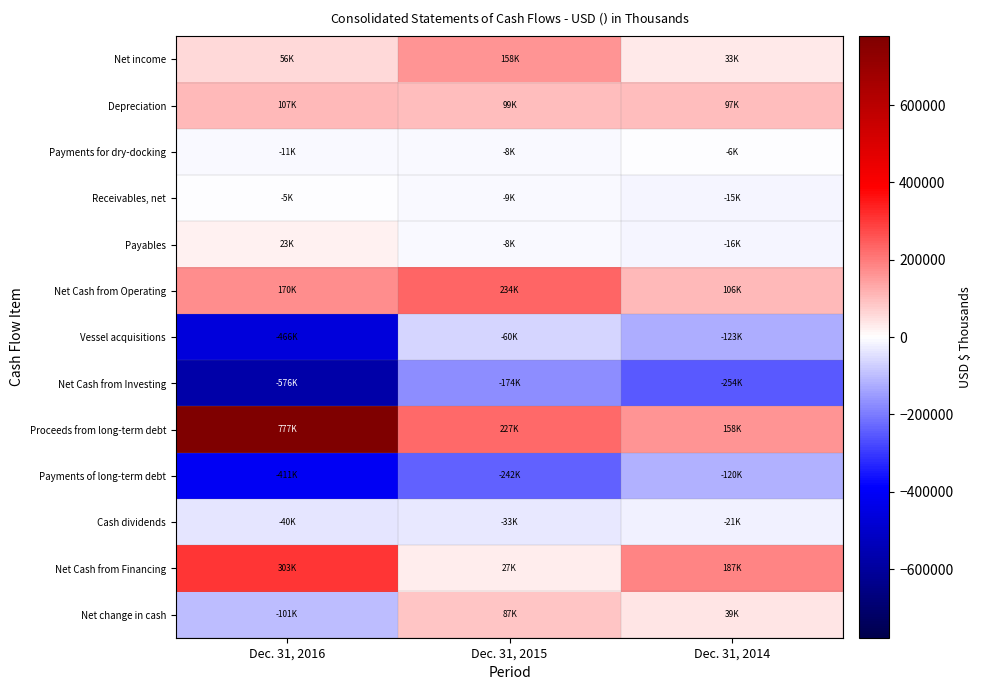

Reading left to right, extract all data points from this chart.

Net income: Dec. 31, 2016=56495	Dec. 31, 2015=158423	Dec. 31, 2014=33718
Depreciation: Dec. 31, 2016=107089	Dec. 31, 2015=99571	Dec. 31, 2014=97938
Payments for dry-docking: Dec. 31, 2016=-11606	Dec. 31, 2015=-8368	Dec. 31, 2014=-6055
Receivables, net: Dec. 31, 2016=-5448	Dec. 31, 2015=-9191	Dec. 31, 2014=-15948
Payables: Dec. 31, 2016=23399	Dec. 31, 2015=-8184	Dec. 31, 2014=-16061
Net Cash from Operating: Dec. 31, 2016=170354	Dec. 31, 2015=234409	Dec. 31, 2014=106971
Vessel acquisitions: Dec. 31, 2016=-466518	Dec. 31, 2015=-60934	Dec. 31, 2014=-123871
Net Cash from Investing: Dec. 31, 2016=-576075	Dec. 31, 2015=-174754	Dec. 31, 2014=-254307
Proceeds from long-term debt: Dec. 31, 2016=777536	Dec. 31, 2015=227437	Dec. 31, 2014=158533
Payments of long-term debt: Dec. 31, 2016=-411587	Dec. 31, 2015=-242367	Dec. 31, 2014=-120495
Cash dividends: Dec. 31, 2016=-40358	Dec. 31, 2015=-33401	Dec. 31, 2014=-21427
Net Cash from Financing: Dec. 31, 2016=303822	Dec. 31, 2015=27914	Dec. 31, 2014=187206
Net change in cash: Dec. 31, 2016=-101899	Dec. 31, 2015=87569	Dec. 31, 2014=39870